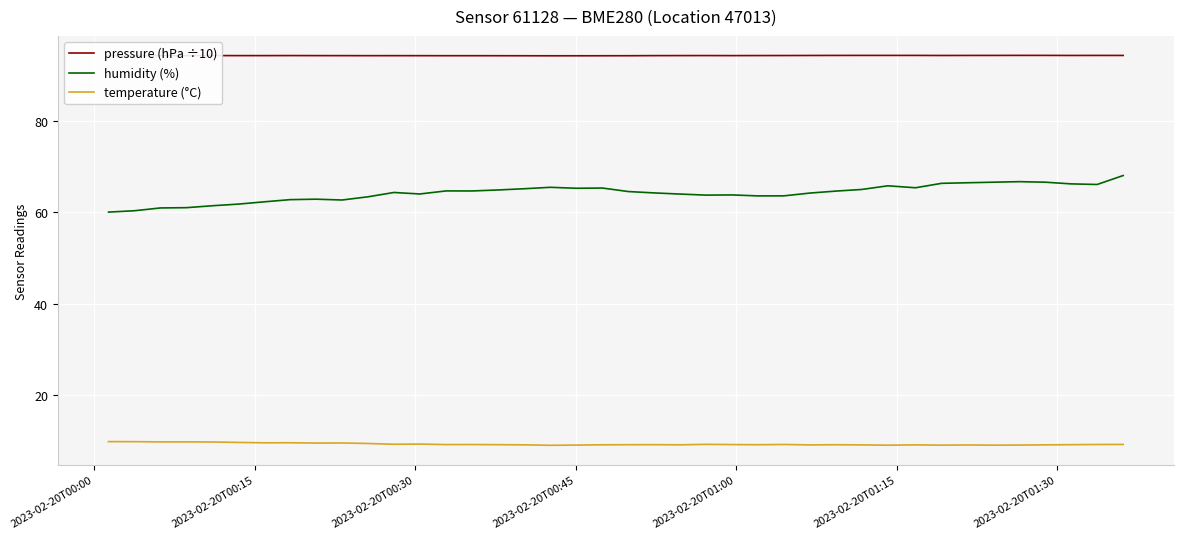

List the series in order of their overall mean, highest first.

pressure (hPa ÷10), humidity (%), temperature (°C)